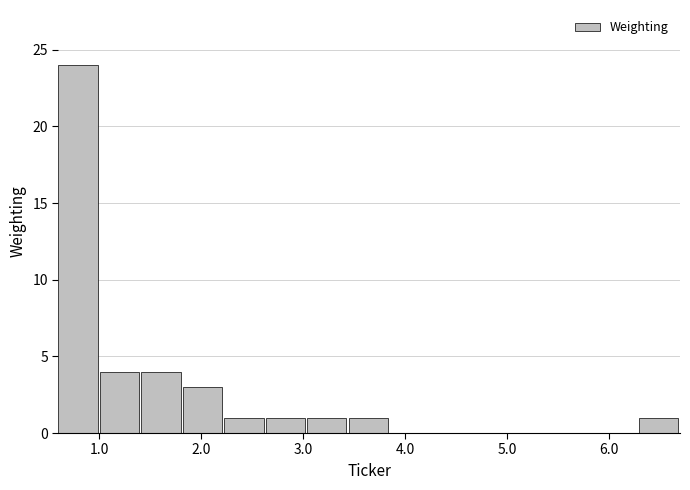

Reading left to right, transcribe this chart: for each bar, give the range it covers on the x-axis and its height. Neither the bar edges nor the heights are printed on the chart, so give them approximately, as read against the axes.

0.6 to 1.0: 24
1.0 to 1.4: 4
1.4 to 1.8: 4
1.8 to 2.2: 3
2.2 to 2.6: 1
2.6 to 3.0: 1
3.0 to 3.4: 1
3.4 to 3.9: 1
3.9 to 4.3: 0
4.3 to 4.7: 0
4.7 to 5.1: 0
5.1 to 5.5: 0
5.5 to 5.9: 0
5.9 to 6.3: 0
6.3 to 6.7: 1